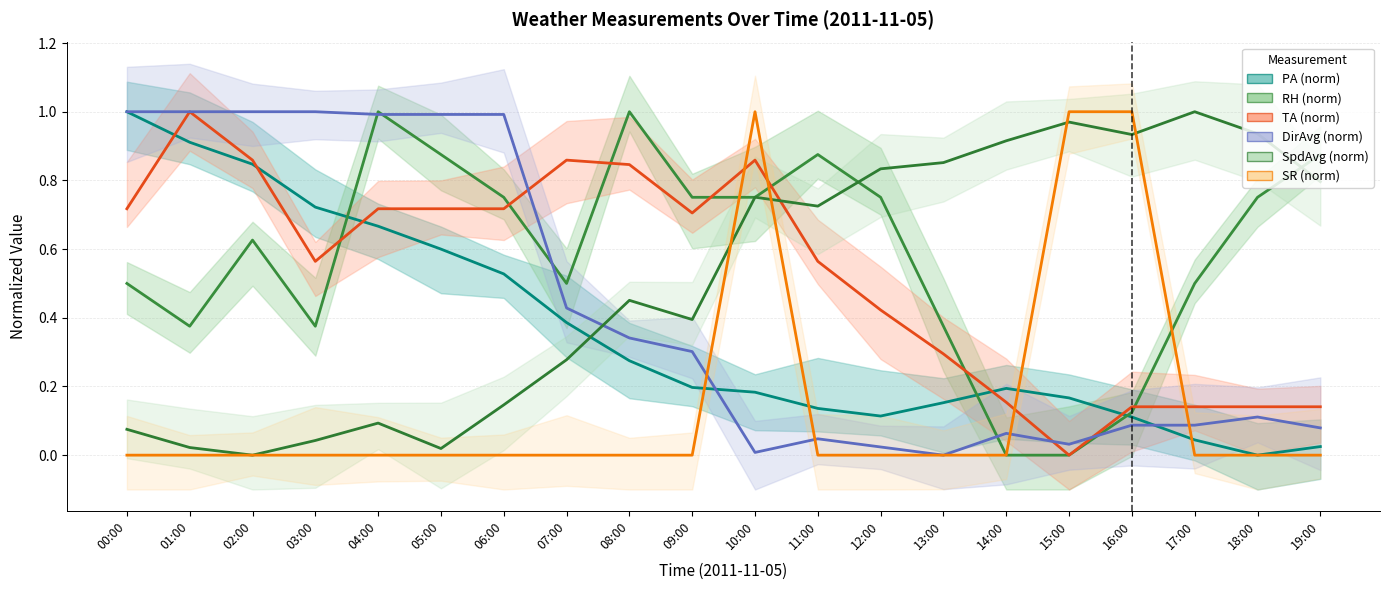

What is the label of the 13th point from the left?

12:00